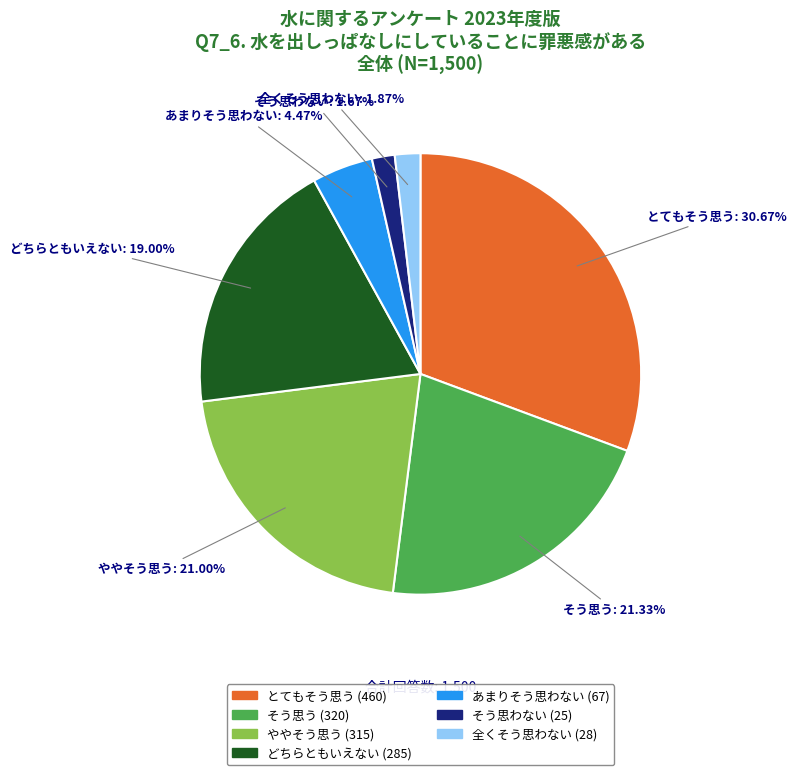

Is there any slice that represents more than half of the pie?

No